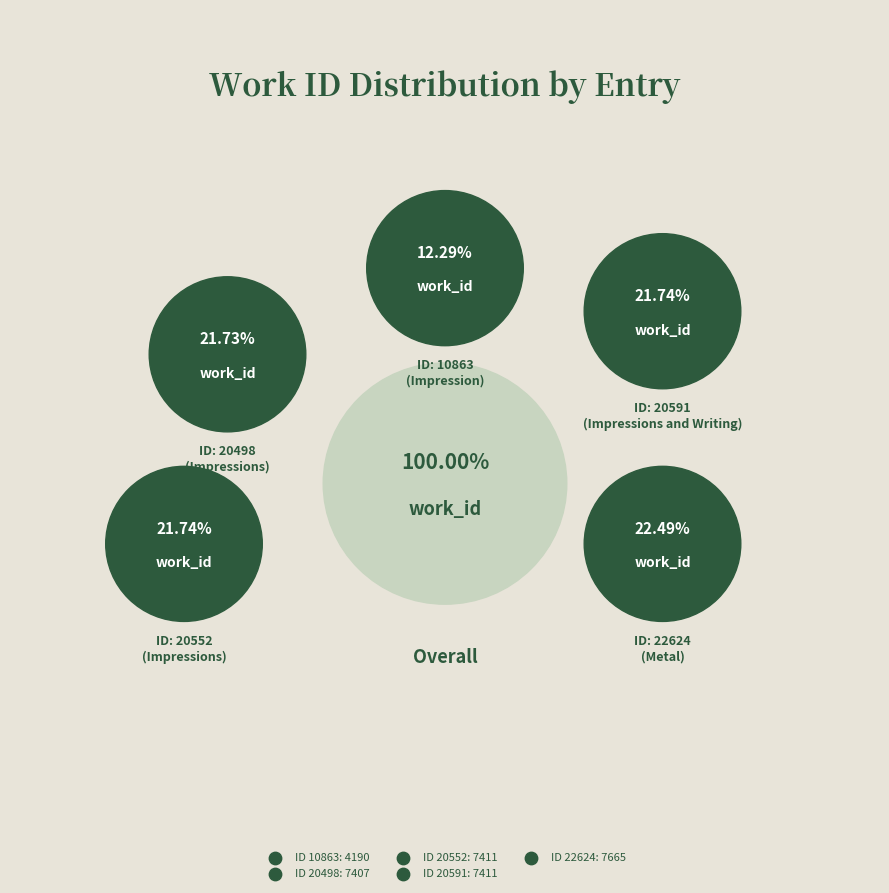

Does 20552 account for over 50% of the chart?

No